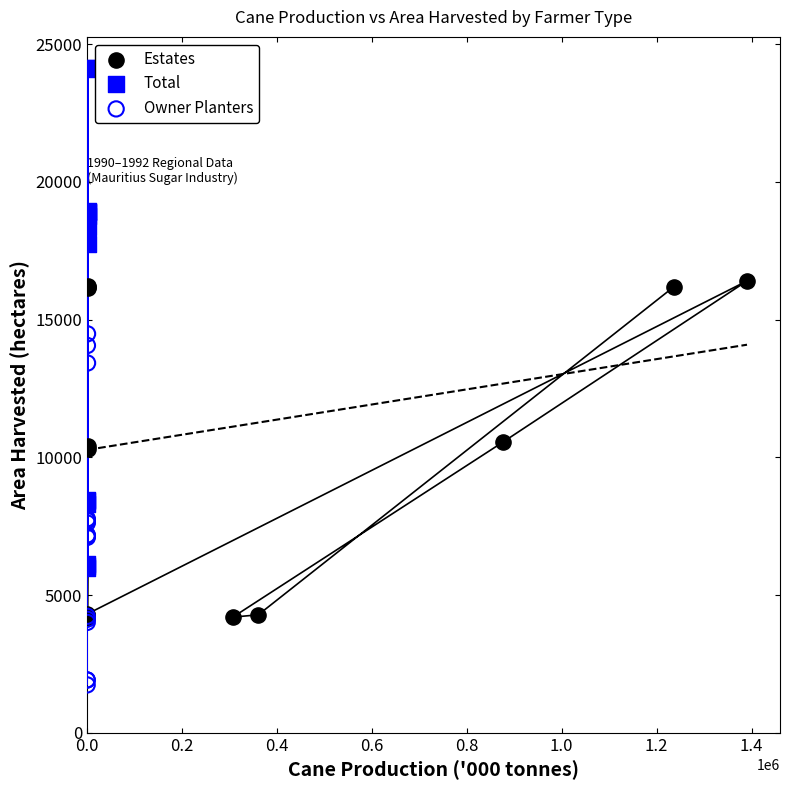

Which series reaches the maximum Y coordinate?

Total